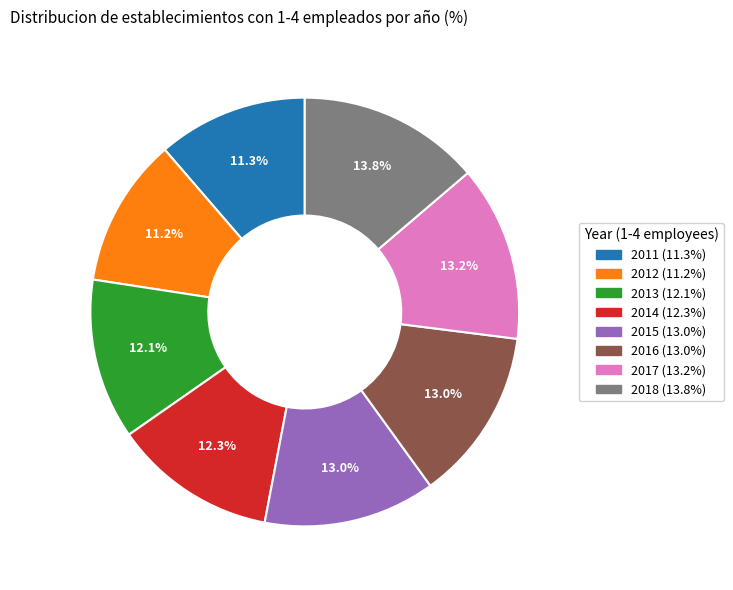

True or false: 2015 accounts for 1% of the total.

False